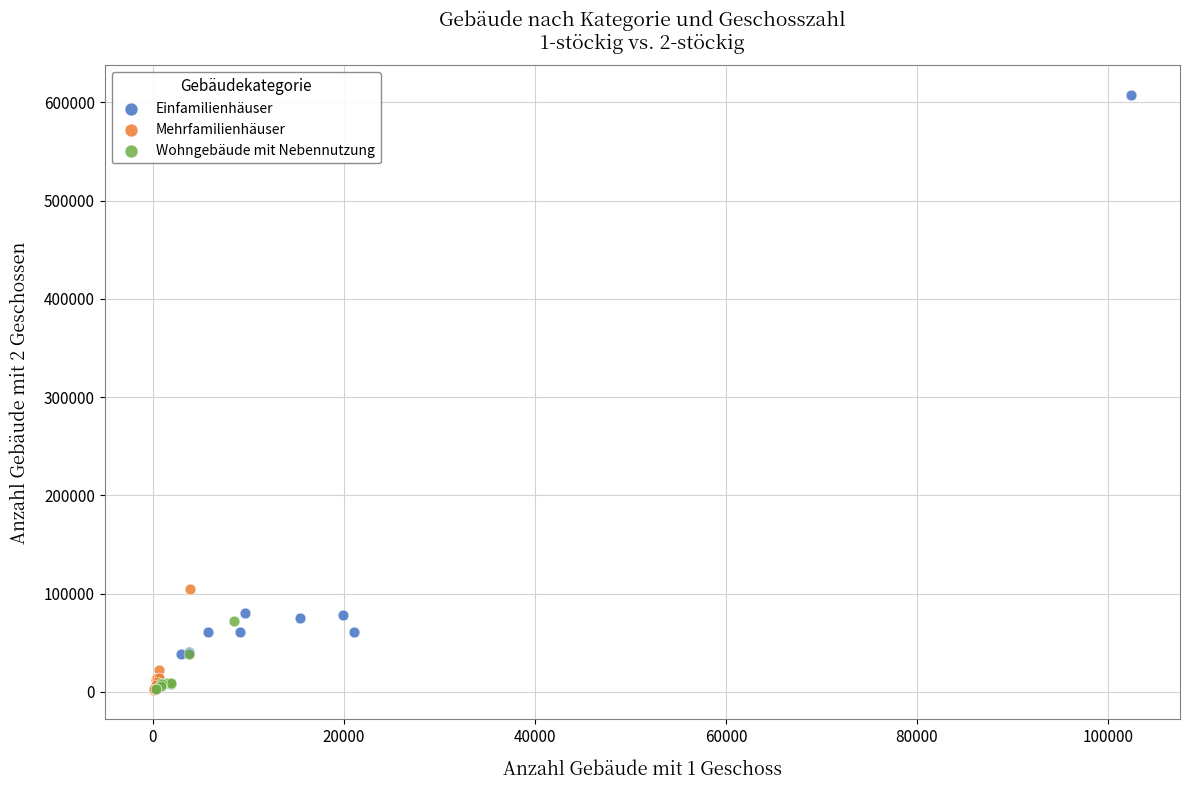

Which series has the largest Y range (max minus min)?

Einfamilienhäuser